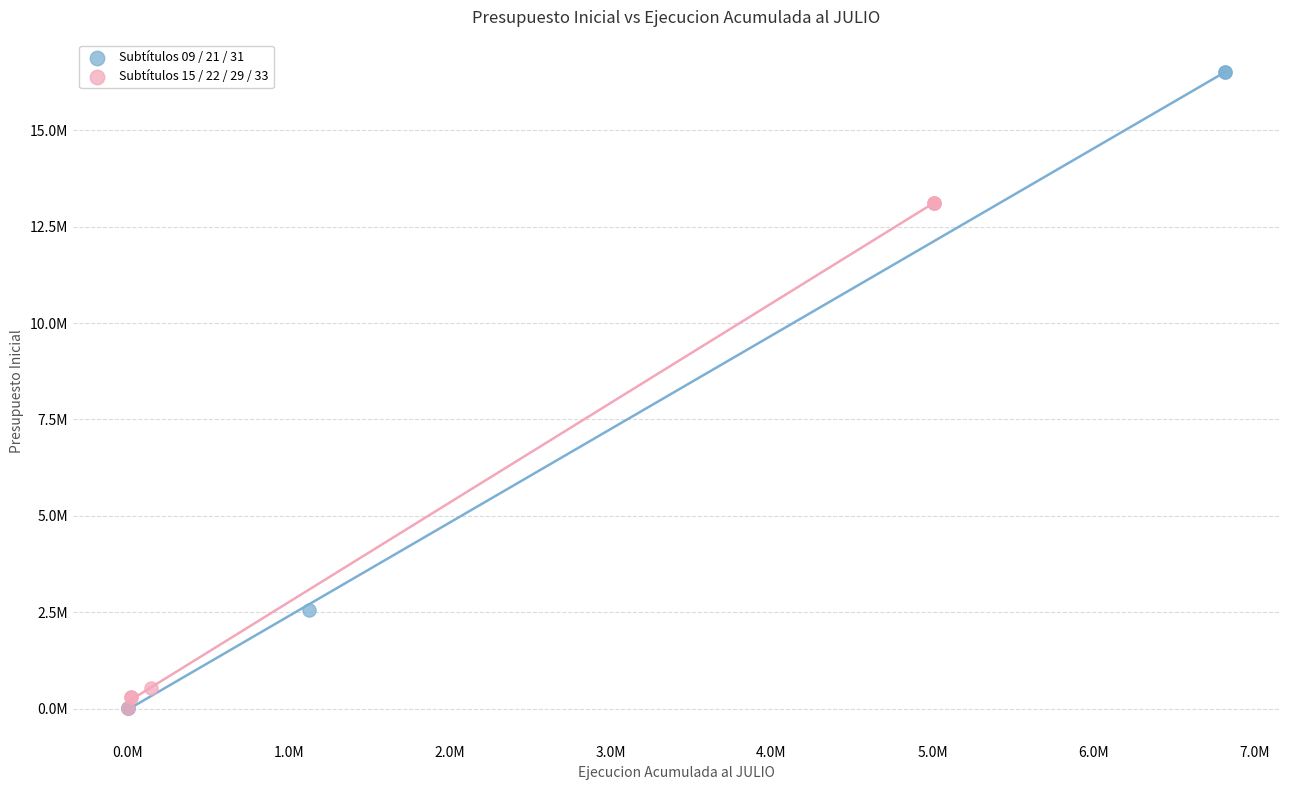

Which series contains the highest Y value?

Subtítulos 09 / 21 / 31